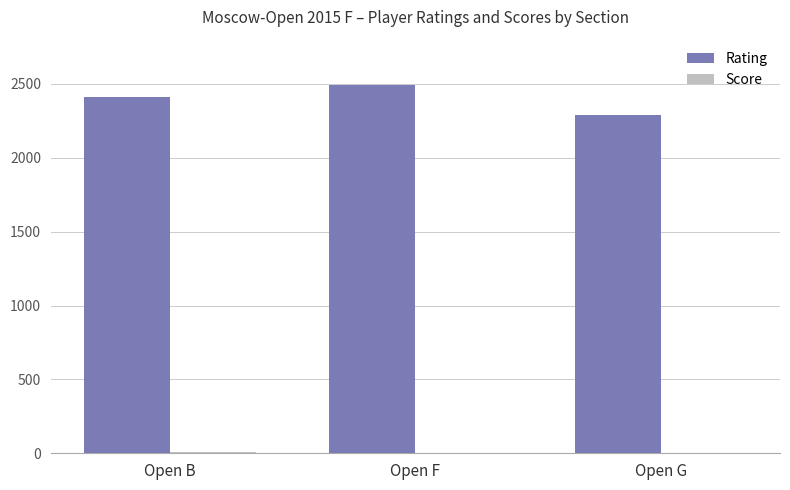

Read the Rating value at Open G.

2288.0